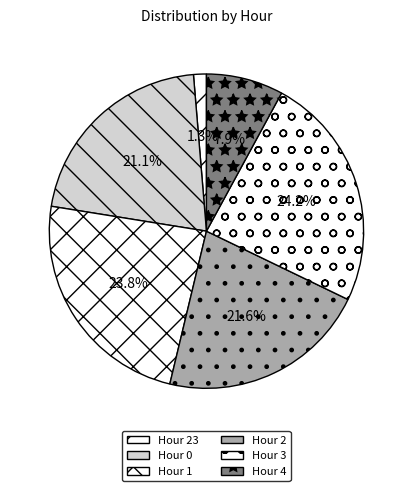

Does Hour 23 account for over 50% of the chart?

No